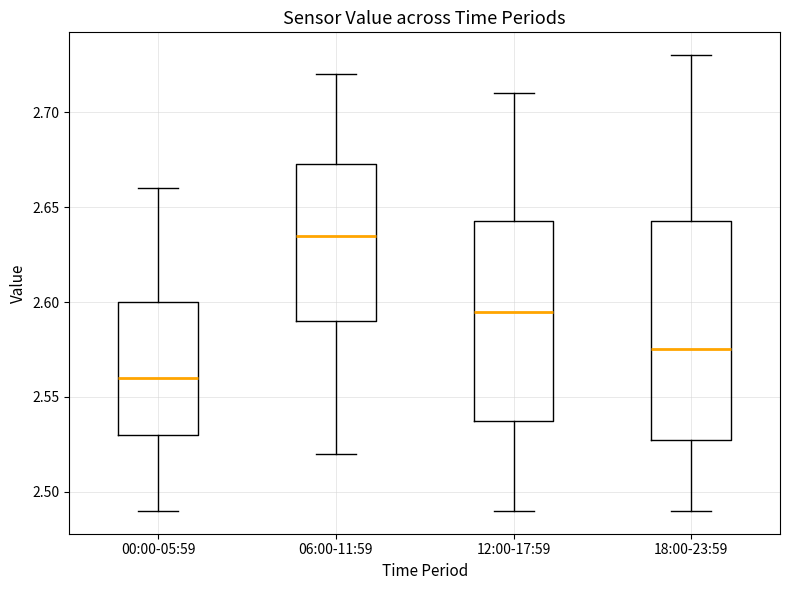

Where does the median line of the box for 00:00-05:59 sit on the y-axis? The values are not printed on the chart, so give them approximately, as read against the axis.

2.560